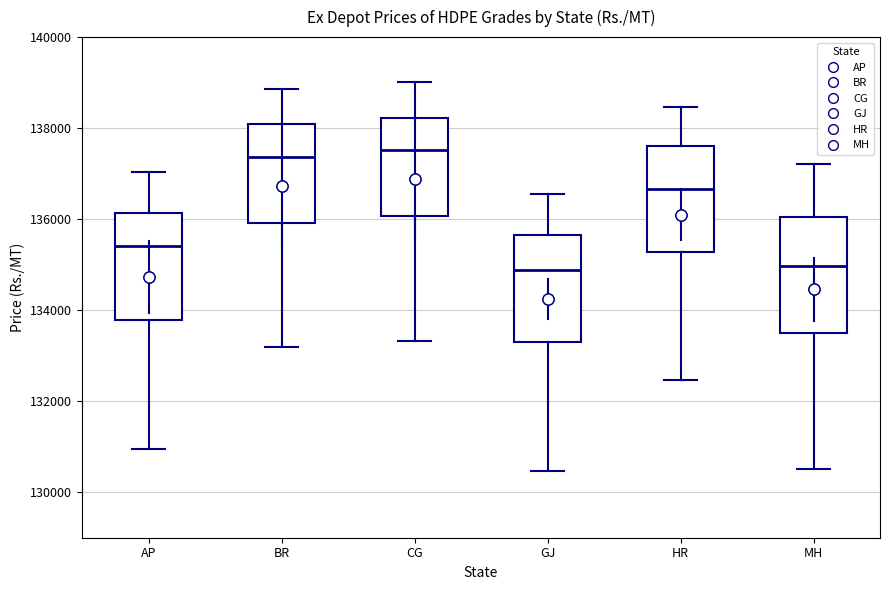

Reading left to right, transcribe this box plot: for each box, give where its median line is, the range the box spans, and where its two whiskers end, as read against the y-axis. The values are not printed on the chart, so give them approximately, as read against the axis.

AP: median 135400, box 133800 to 136200, whiskers 131000 to 137000
BR: median 137400, box 136000 to 138000, whiskers 133200 to 138800
CG: median 137600, box 136000 to 138200, whiskers 133400 to 139000
GJ: median 134800, box 133400 to 135600, whiskers 130400 to 136600
HR: median 136600, box 135200 to 137600, whiskers 132400 to 138400
MH: median 135000, box 133600 to 136000, whiskers 130600 to 137200